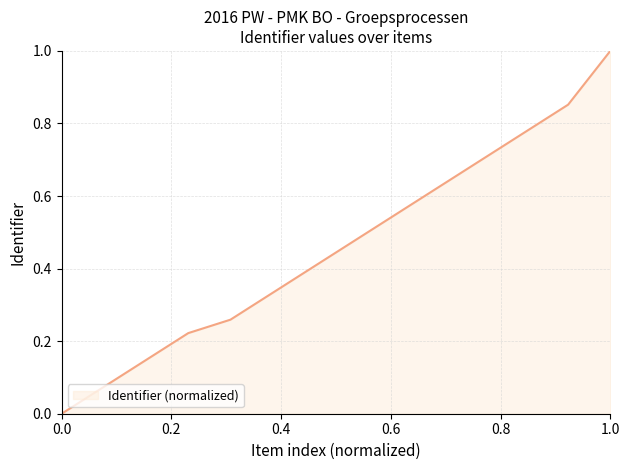

What is the difference between the maximum and minimum values?

1.0